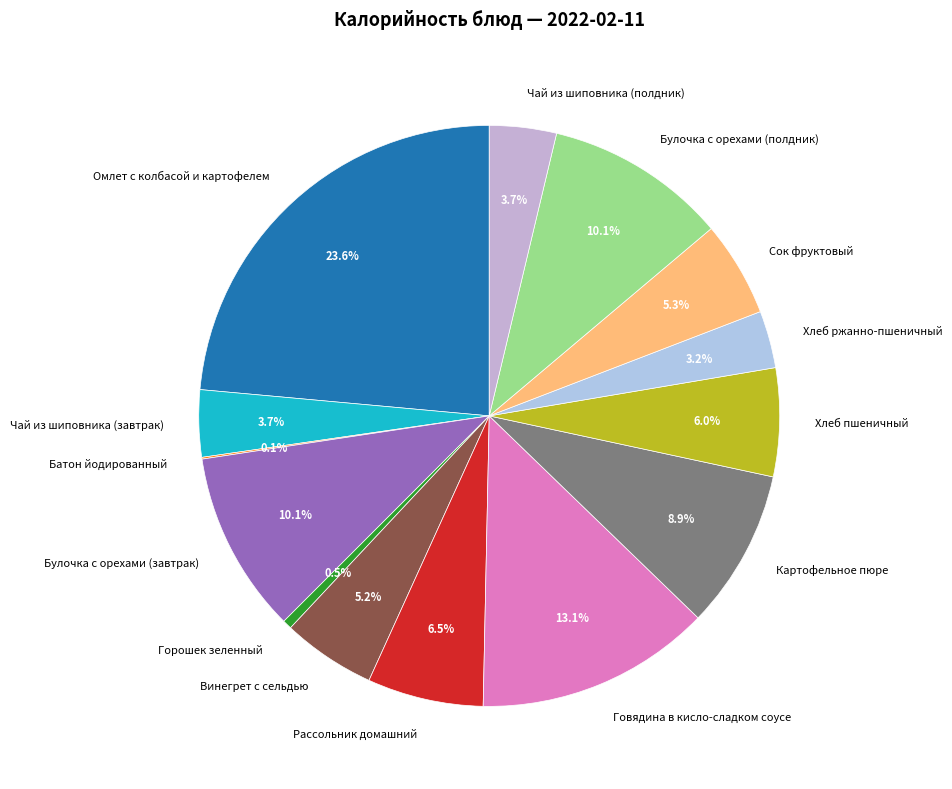

Between Батон йодированный and Хлеб ржанно-пшеничный, which is larger?

Хлеб ржанно-пшеничный